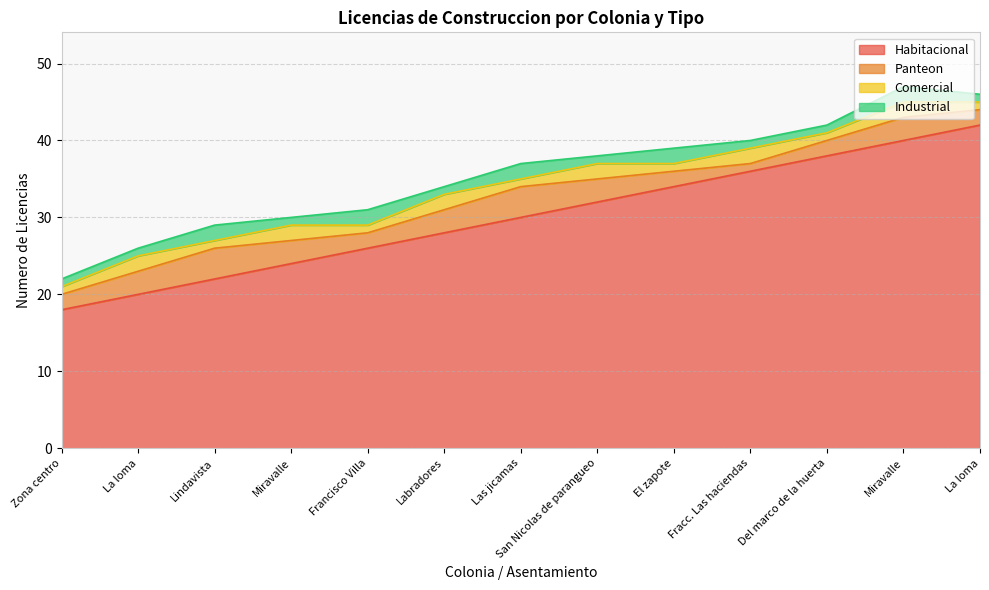

What are all the series names shown in the legend?

Habitacional, Panteon, Comercial, Industrial